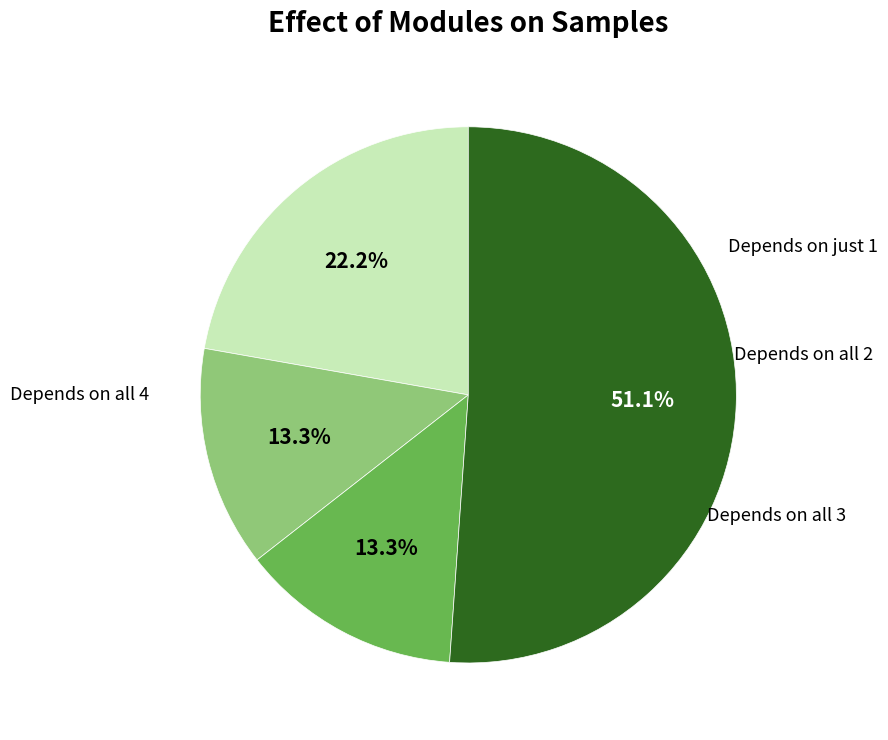

Is there a majority slice in this chart?

Yes